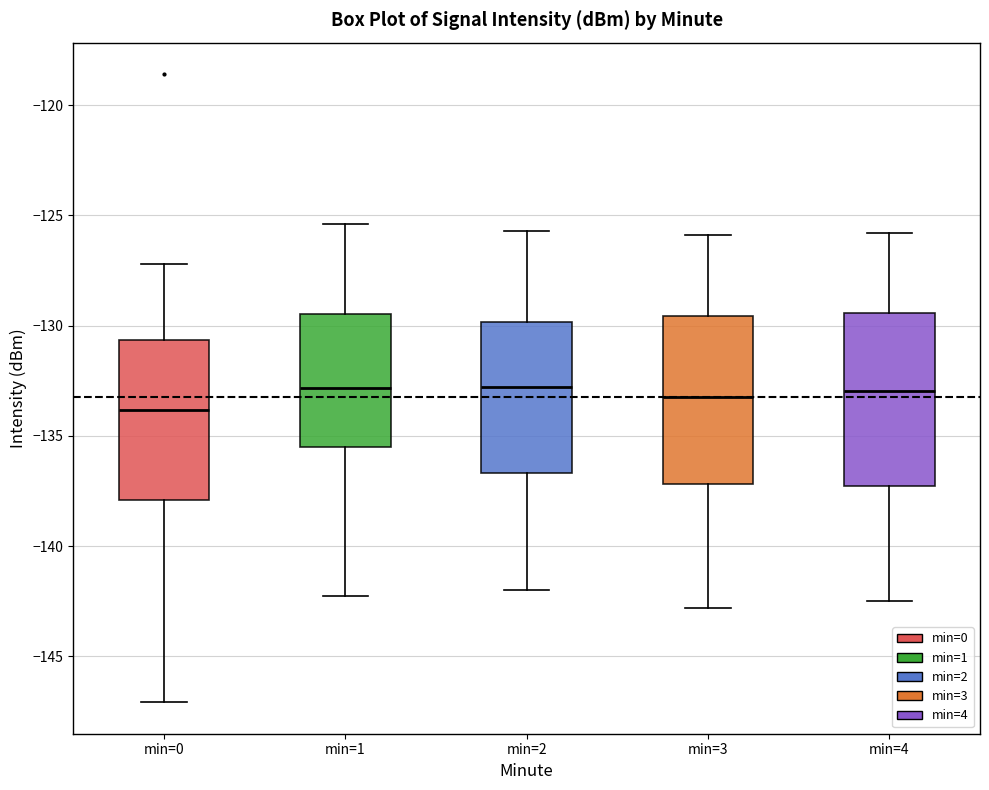

Reading left to right, read every box against the y-axis: the position of its median line, the range the box covers, and the ends of its whiskers. The values are not printed on the chart, so give them approximately, as read against the axis.

min=0: median -134.0, box -138.0 to -130.5, whiskers -147.0 to -127.0
min=1: median -133.0, box -135.5 to -129.5, whiskers -142.5 to -125.5
min=2: median -133.0, box -136.5 to -130.0, whiskers -142.0 to -125.5
min=3: median -133.0, box -137.0 to -129.5, whiskers -143.0 to -126.0
min=4: median -133.0, box -137.5 to -129.5, whiskers -142.5 to -126.0